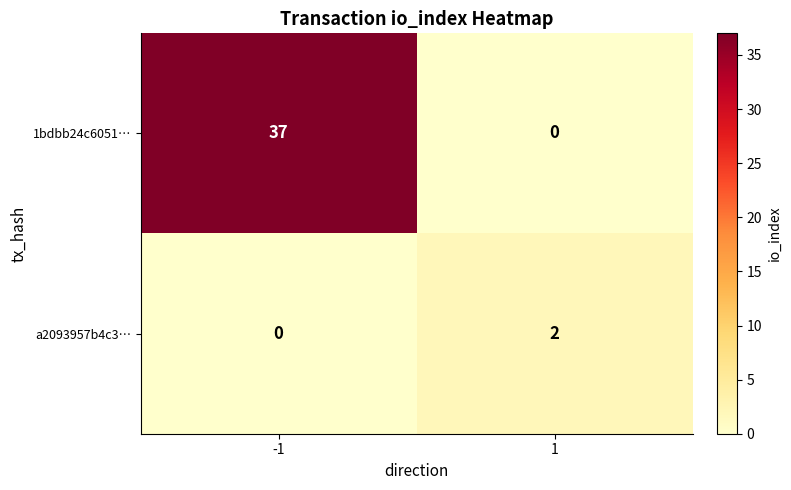

Count the number of data series in this chart.

2